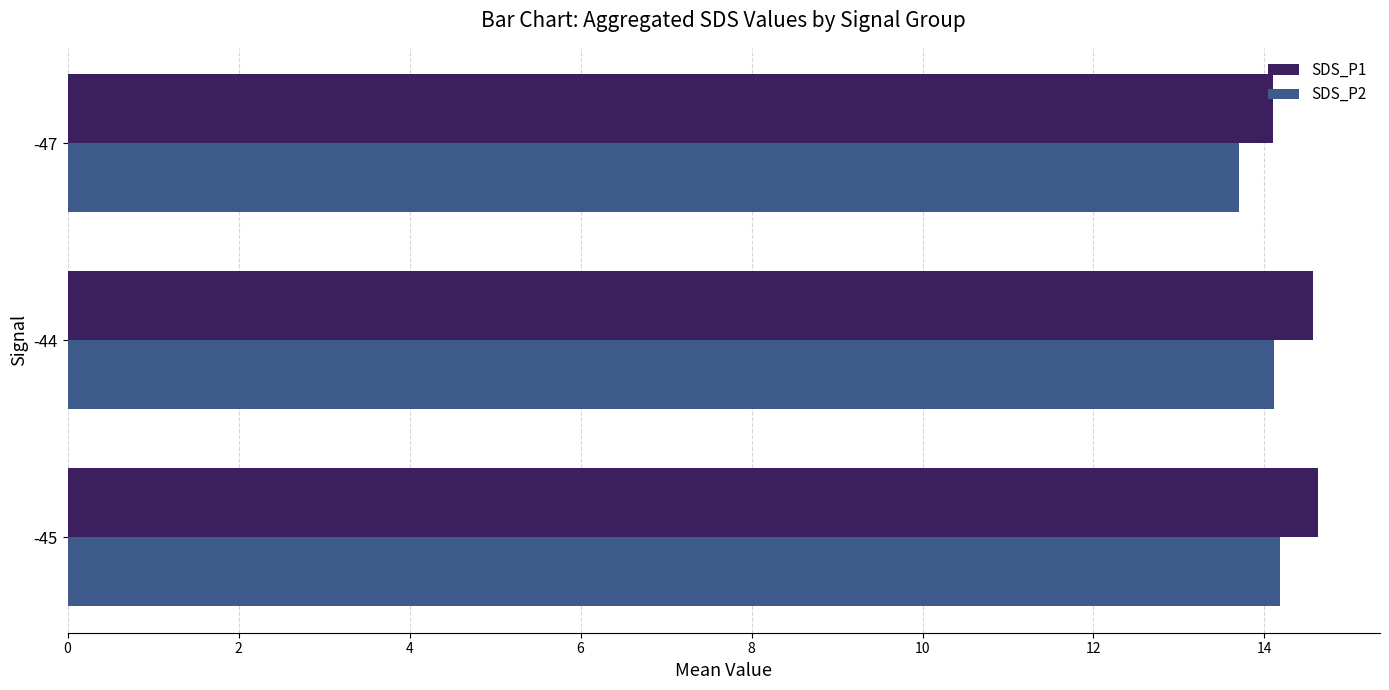

What is the total value across all series at -47?

27.8